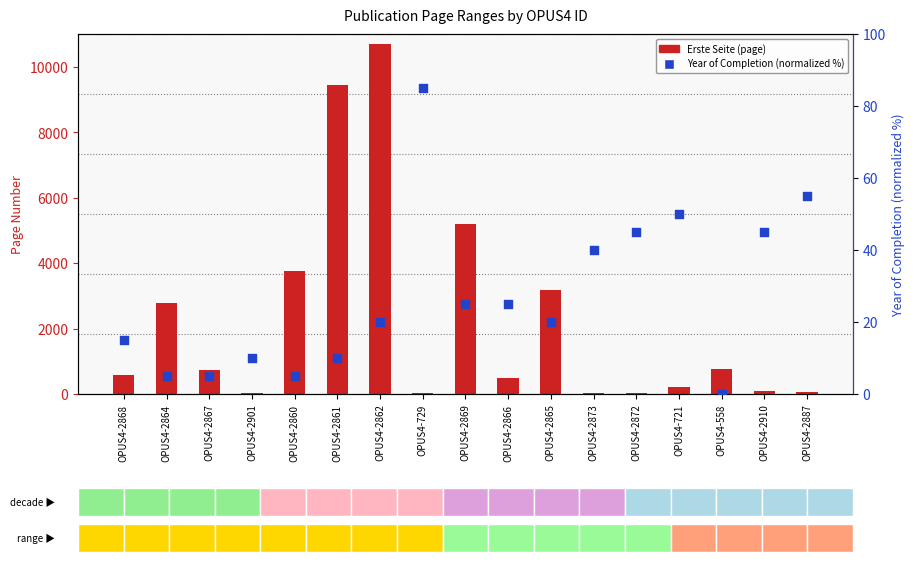

Which series contains the lowest Y value?

Year of Completion (normalized)